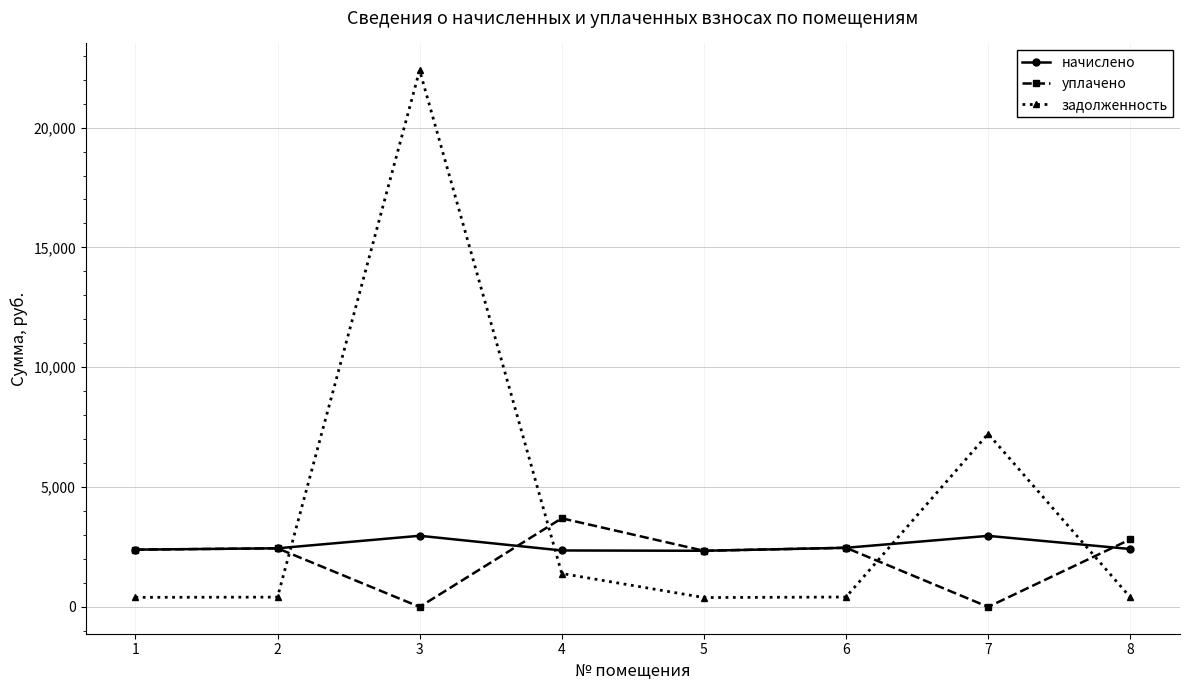

Between which two adjacent categories do задолженность and начислено first intersect?

2 and 3